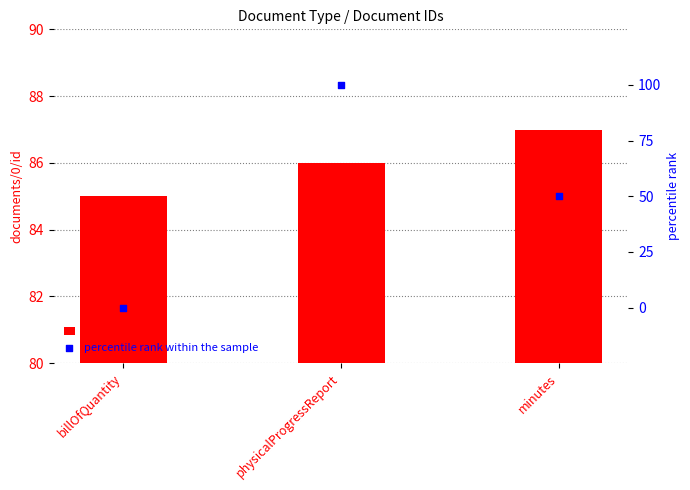

At which category is the sum across all series the highest?

physicalProgressReport